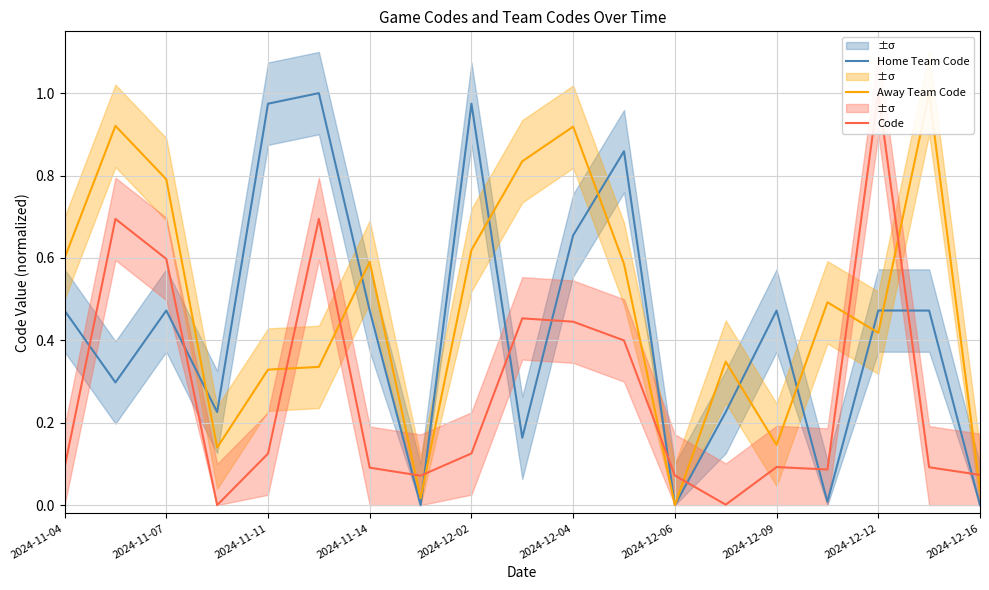

The Home Team Code series shows 0.1 at 2024-11-04. True or false?

False